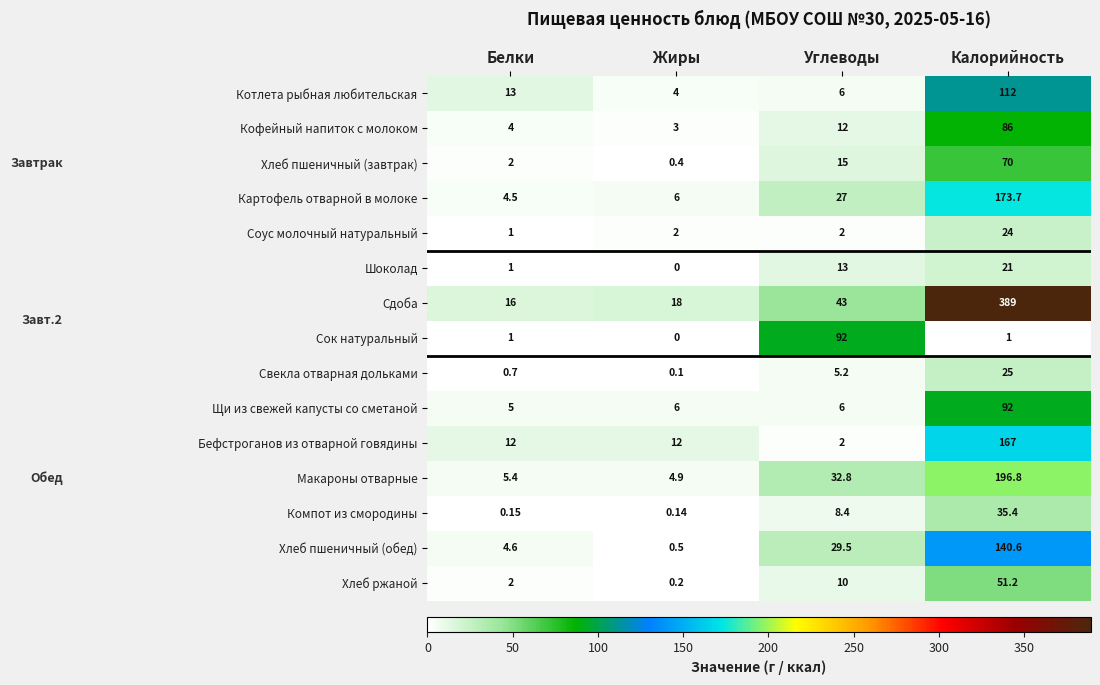

At which category is the sum across all series the highest?

Калорийность